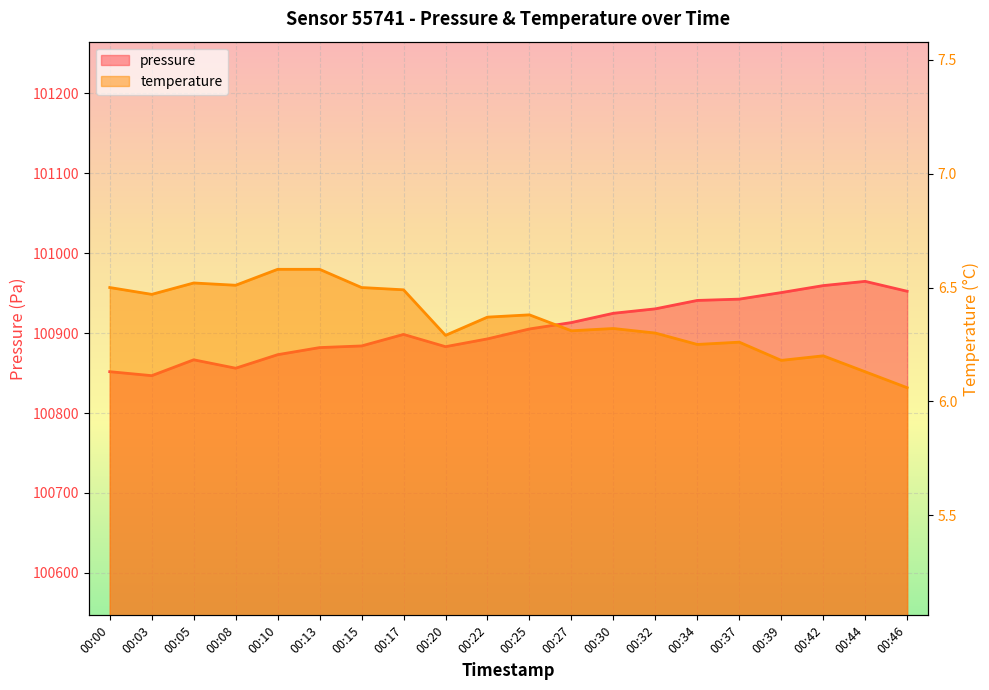

What is the value of the temperature point at the 1st from the left?

6.5